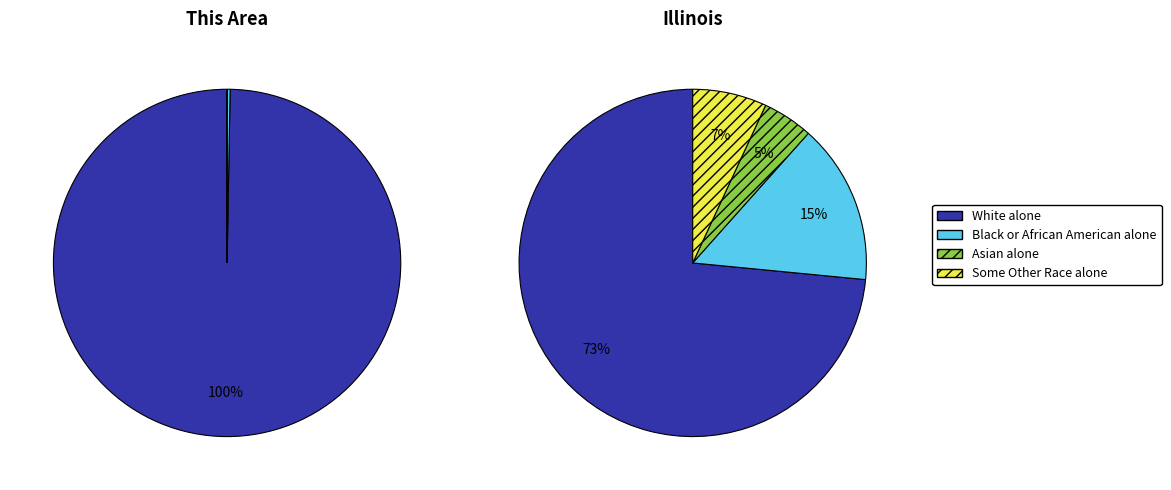

What is the smallest slice in the pie chart?

Black or African American alone